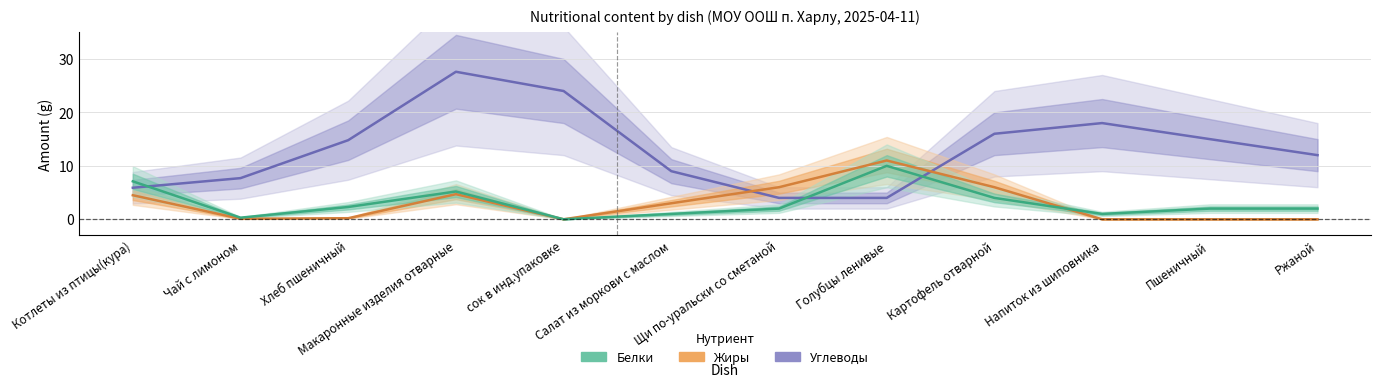

Which category has the highest value in the Белки series?

Голубцы ленивые